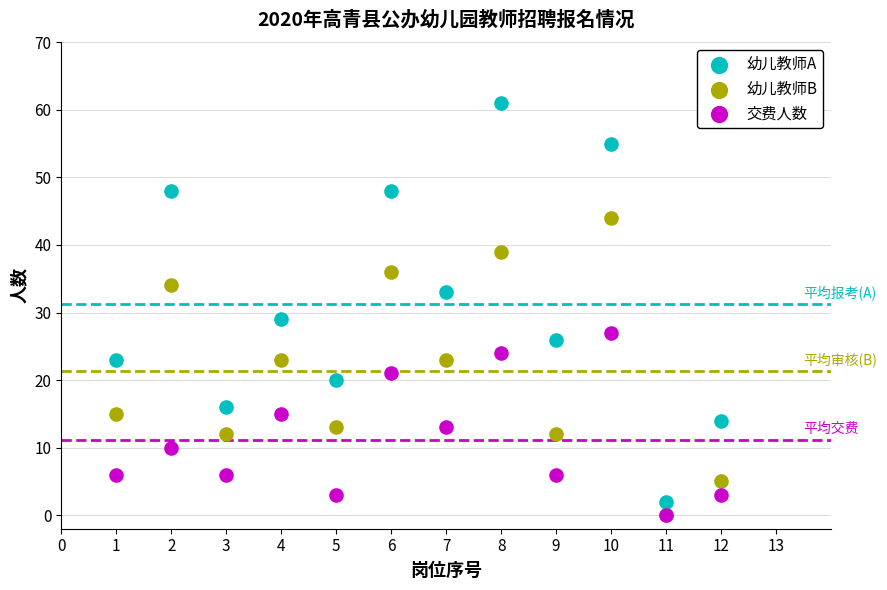

Across all series, what Y value is closest to 30?

29